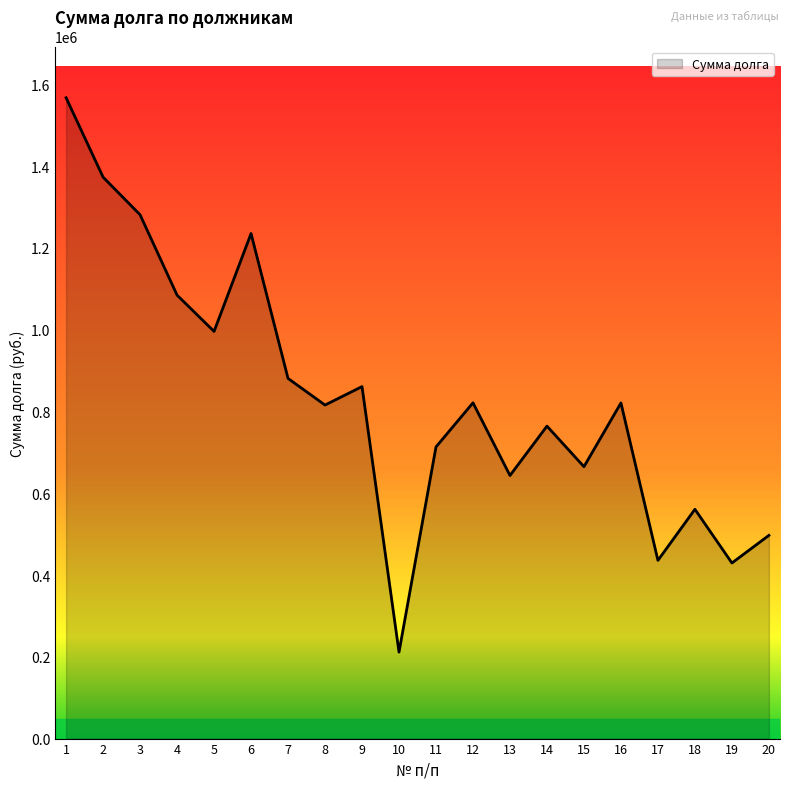

True or false: there are more than 2 points higher than both neighbors.

True